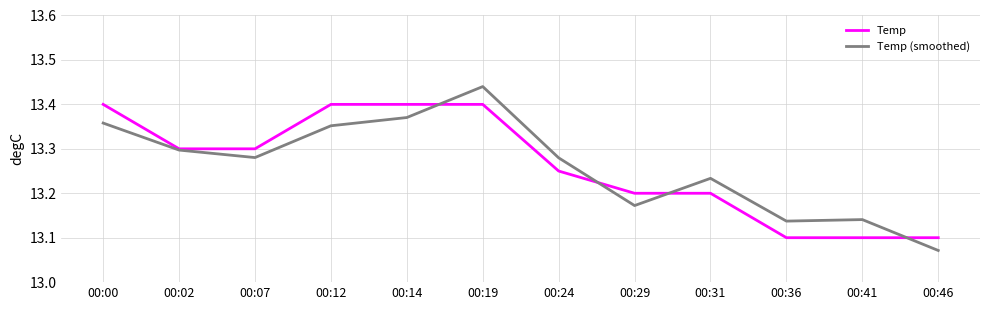

Which series has the largest total across all categories?

Temp